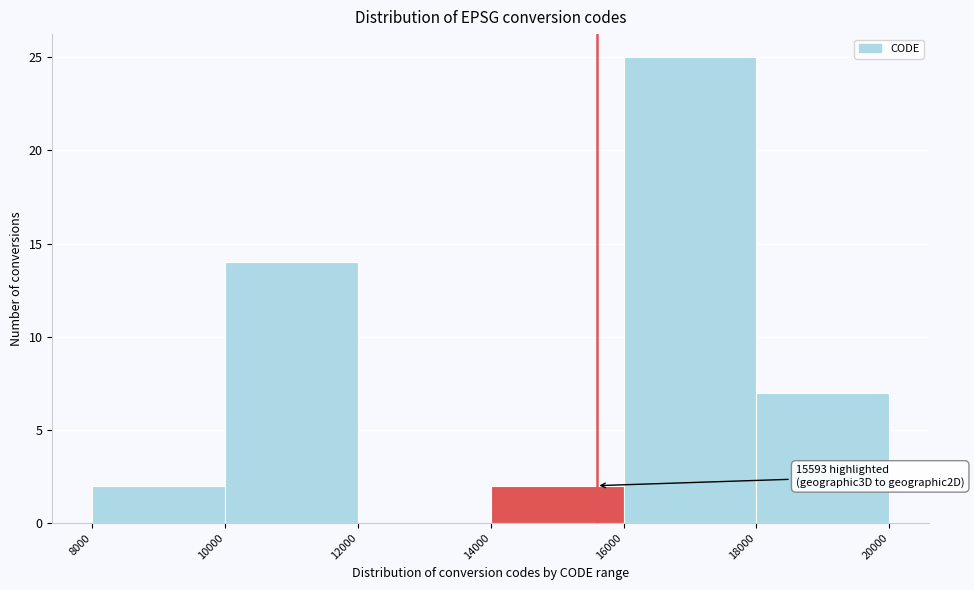

Which range on the x-axis has the tallest bar?

16000 to 18000